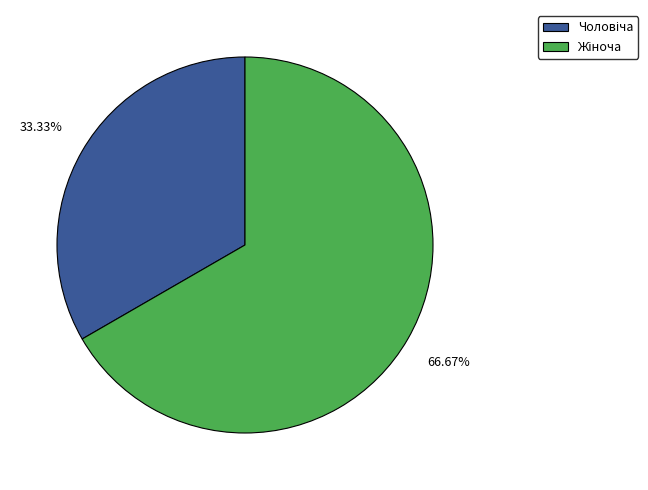

Does any single category account for the majority?

Yes